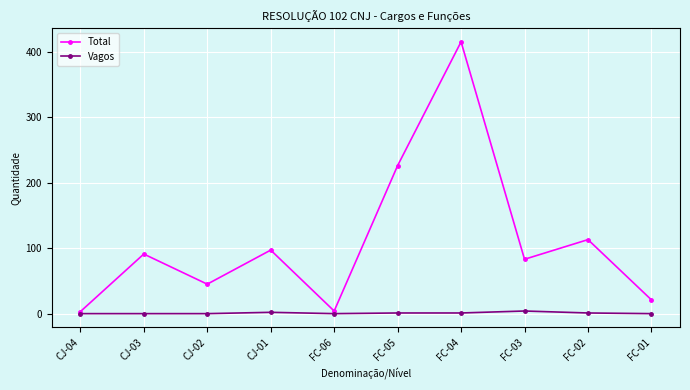

Rank the series by their maximum value, from lowest to highest.

Vagos, Total